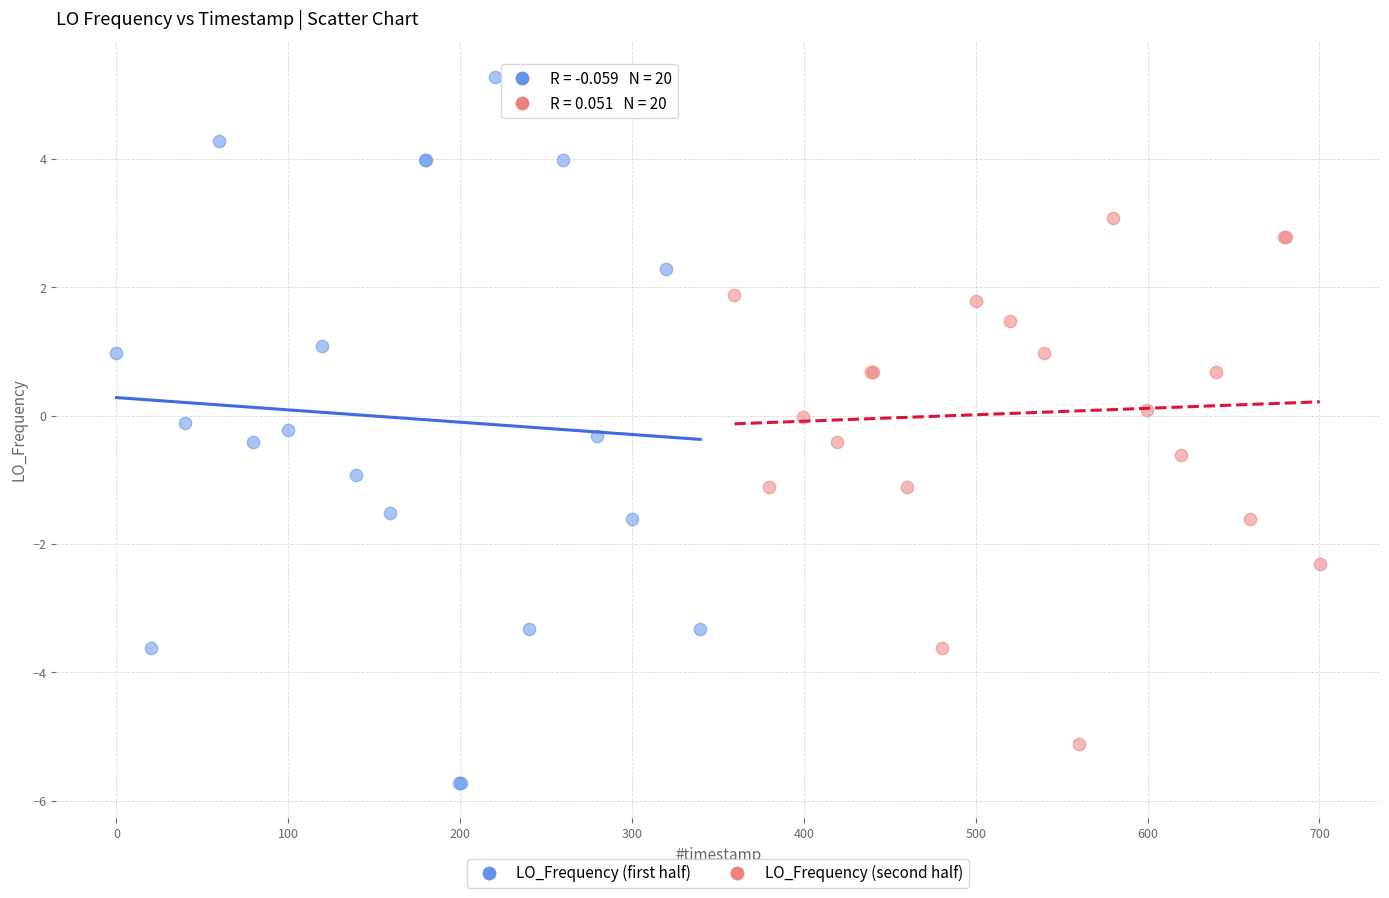

Which series reaches the minimum Y coordinate?

LO_Frequency (first half)